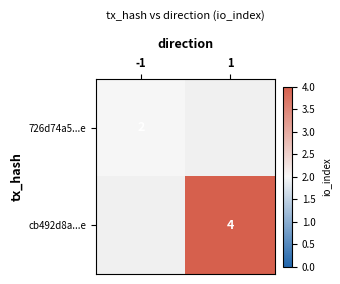

The value of 726d74a5...e at -1 is 2. True or false?

True